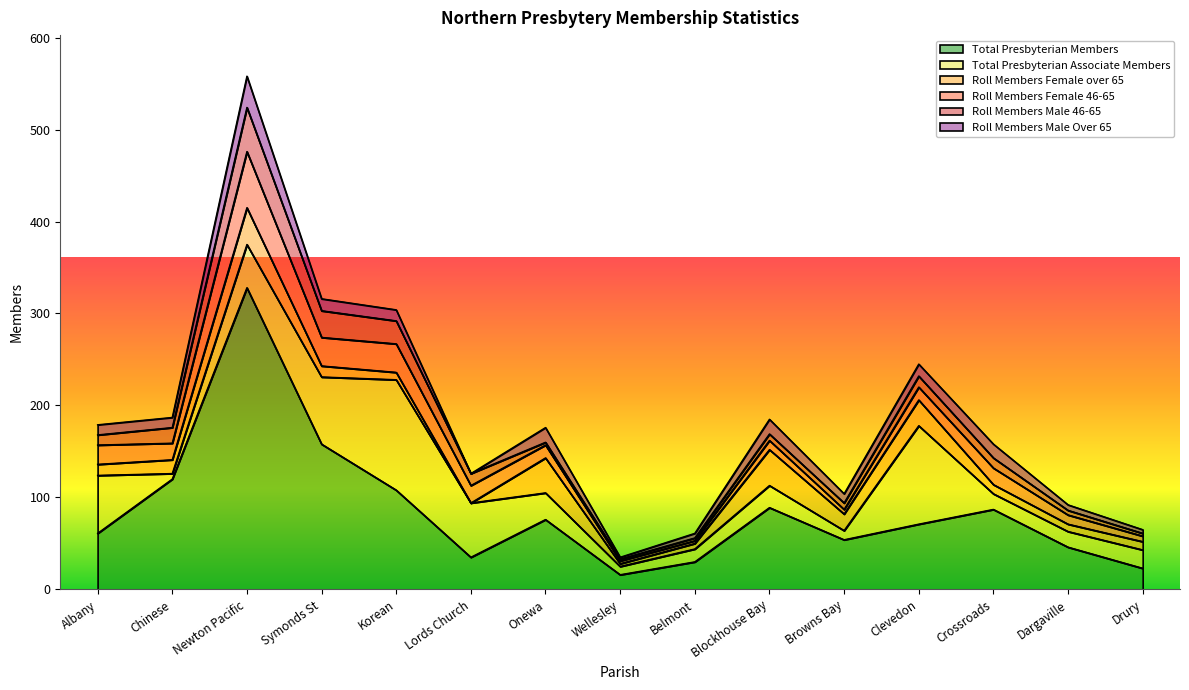

True or false: Roll Members Male 46-65 and Roll Members Male Over 65 cross at least once.

True